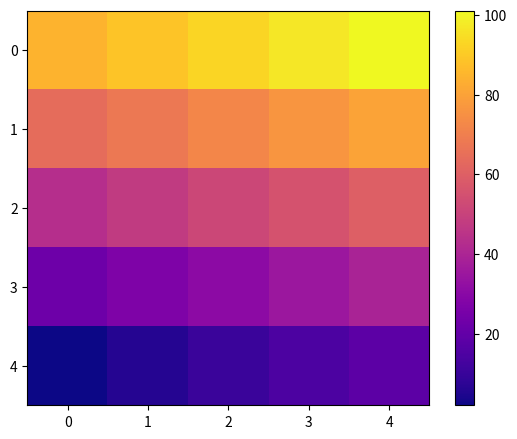

What is the difference between the highest and lowest values at 3?

82.5